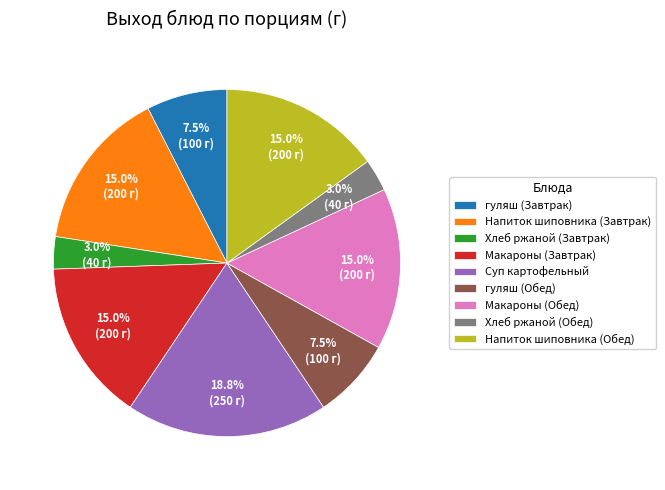

Between Напиток шиповника (Завтрак) and гуляш (Обед), which is larger?

Напиток шиповника (Завтрак)